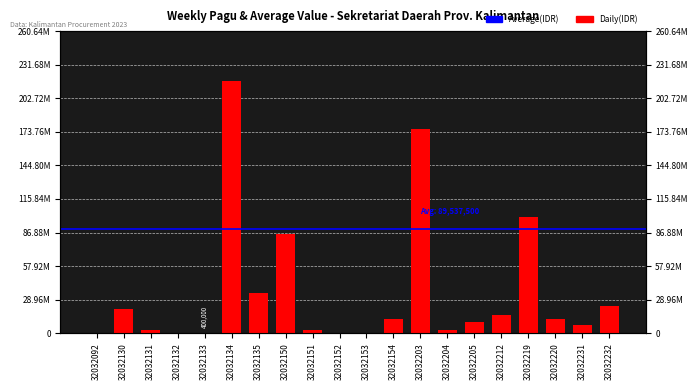

What is the difference between the maximum and minimum values?

216800000